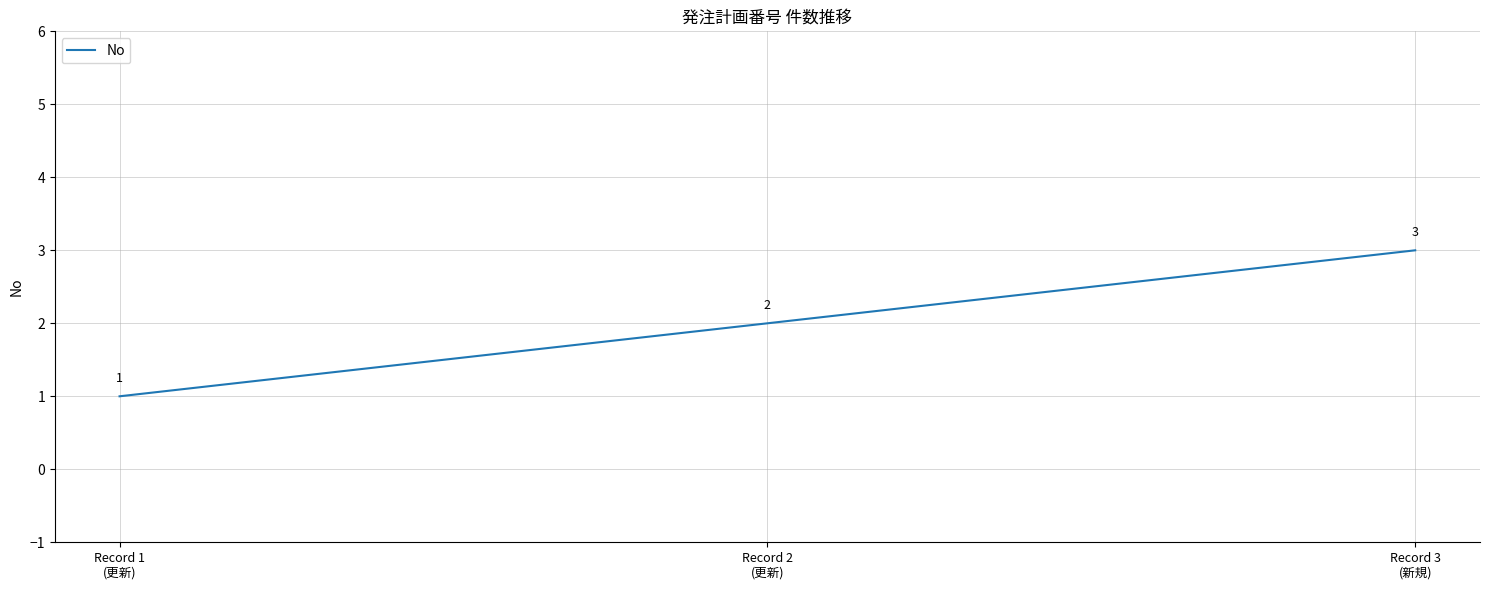

Which label corresponds to the largest value in the chart?

Record 3
(新規)